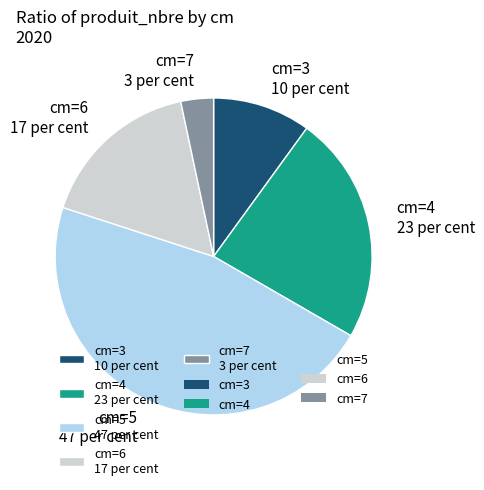

Rank the categories by value from lowest to highest.

cm=7 3 per cent, cm=3 10 per cent, cm=6 17 per cent, cm=4 23 per cent, cm=5 47 per cent